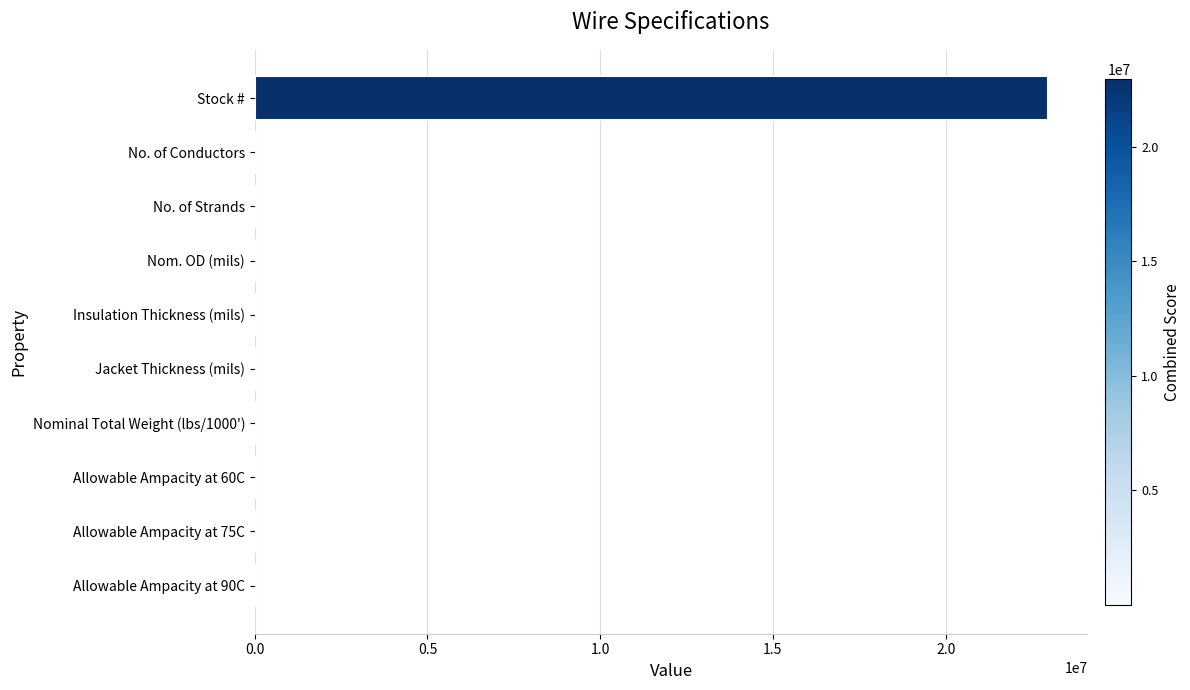

The value at Stock # is 22957501. True or false?

True